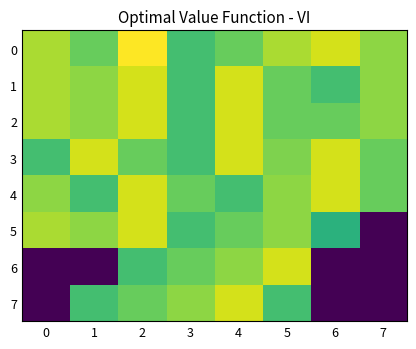

Count the number of categories in the chart.

8